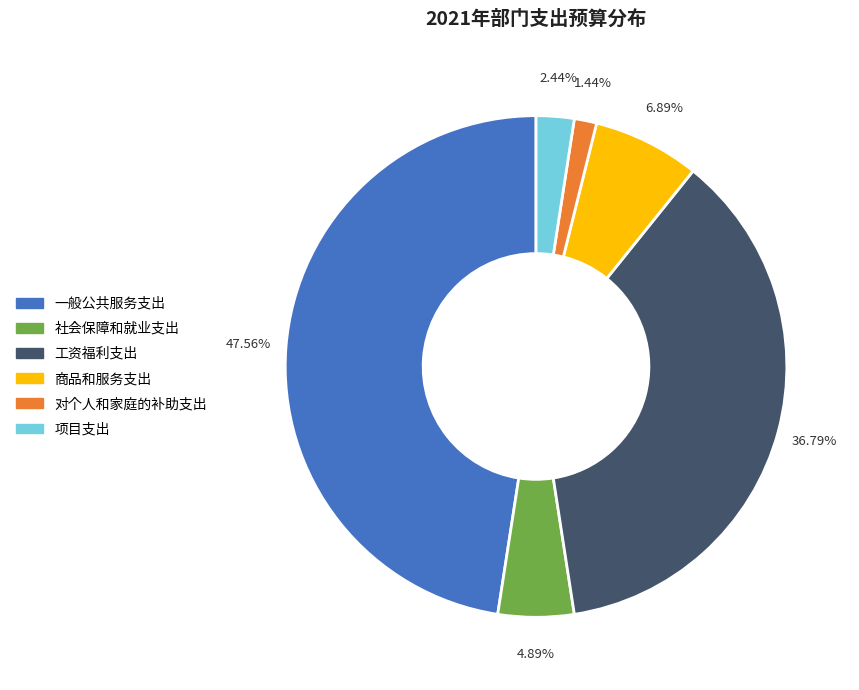

What percentage is the 社会保障和就业支出 slice, to the nearest percent?

5%